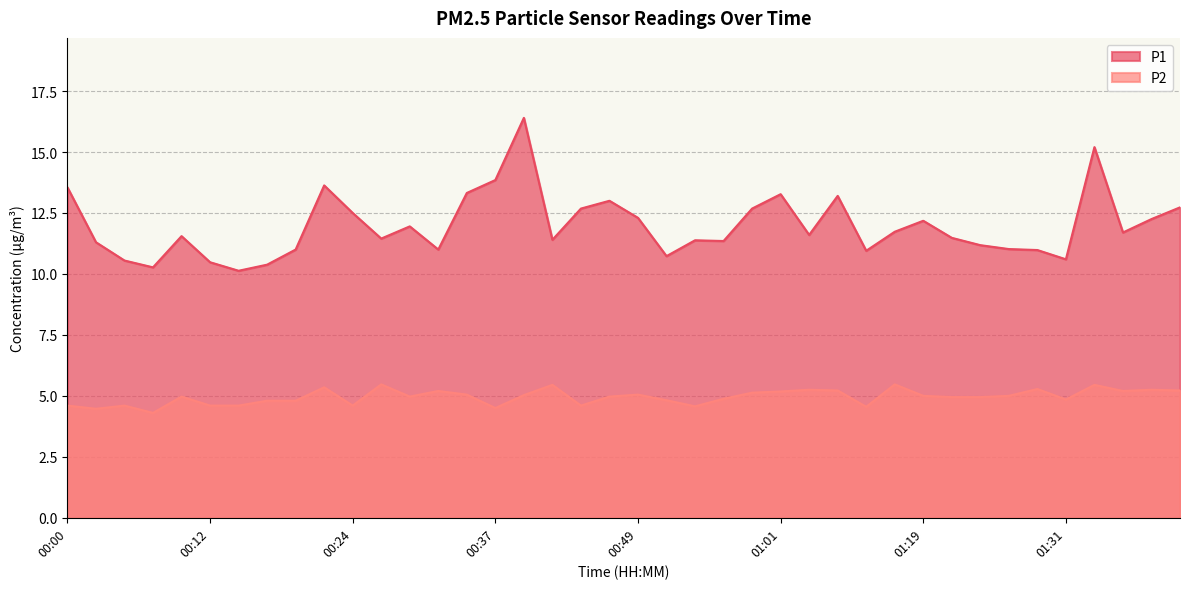

What is the label of the 36th point from the right?

00:10